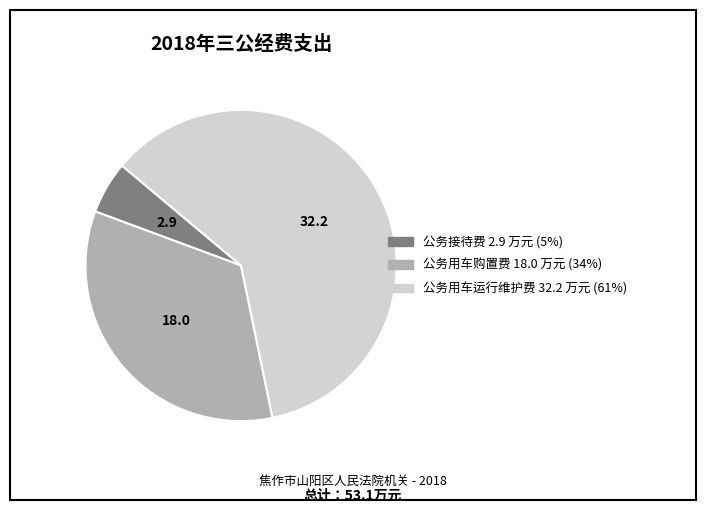

Does any single category account for the majority?

Yes